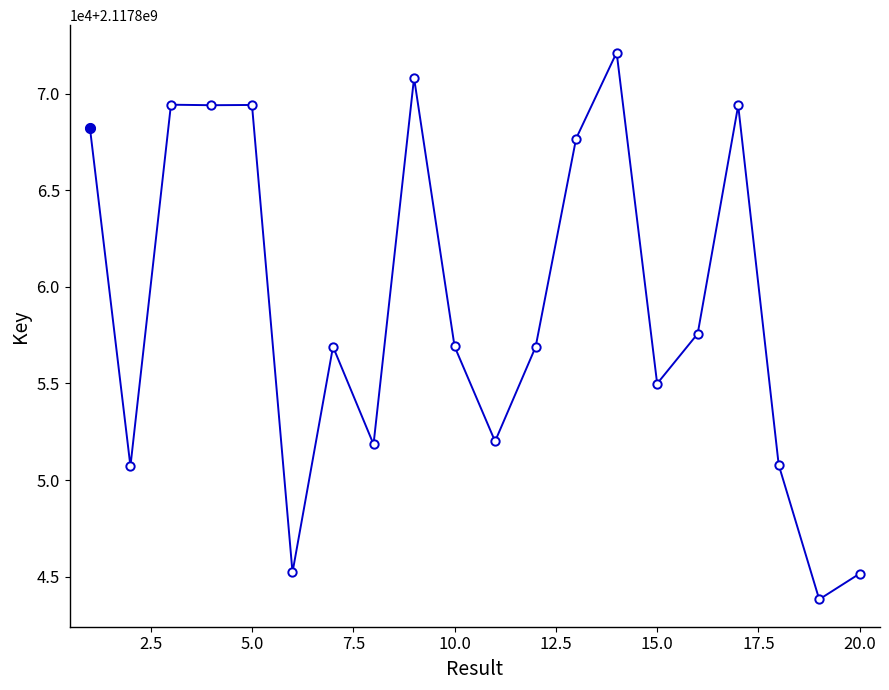

Reading right to left, list all the values displayed in this chart.

2117845164	2117843829	2117850787	2117869387	2117857575	2117854992	2117872127	2117867676	2117856890	2117852006	2117856918	2117870816	2117851854	2117856903	2117845226	2117869413	2117869400	2117869426	2117850718	2117868232